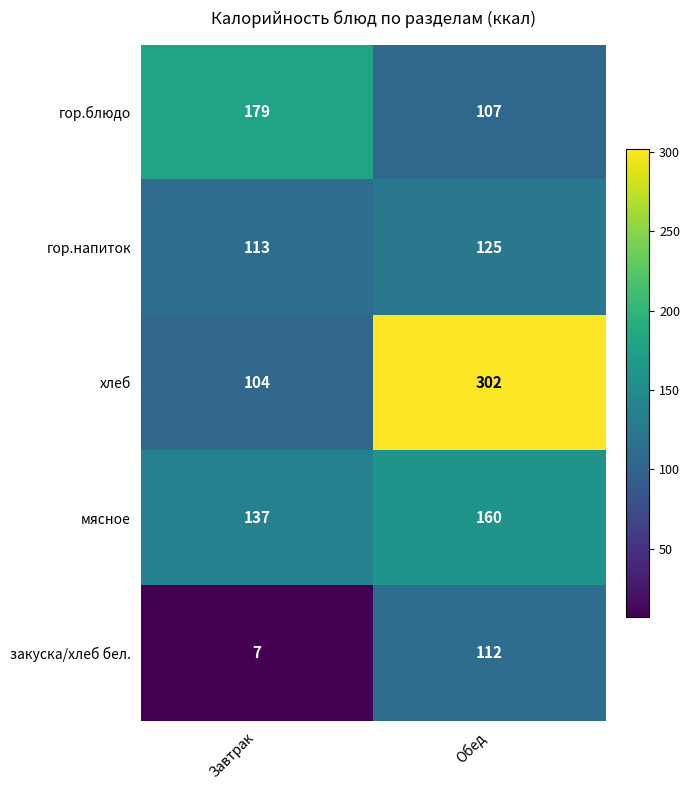

Rank the series at Завтрак from highest to lowest value.

гор.блюдо, мясное, гор.напиток, хлеб, закуска/хлеб бел.